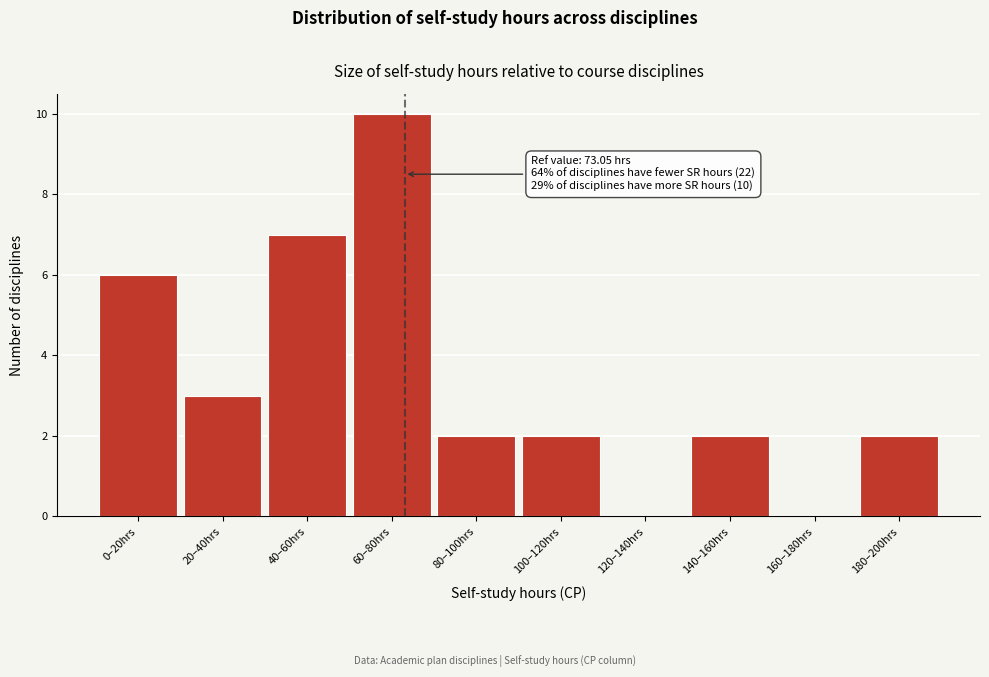

Reading left to right, what are all the values shown in this chart?

0–20hrs=6	20–40hrs=3	40–60hrs=7	60–80hrs=10	80–100hrs=2	100–120hrs=2	120–140hrs=0	140–160hrs=2	160–180hrs=0	180–200hrs=2